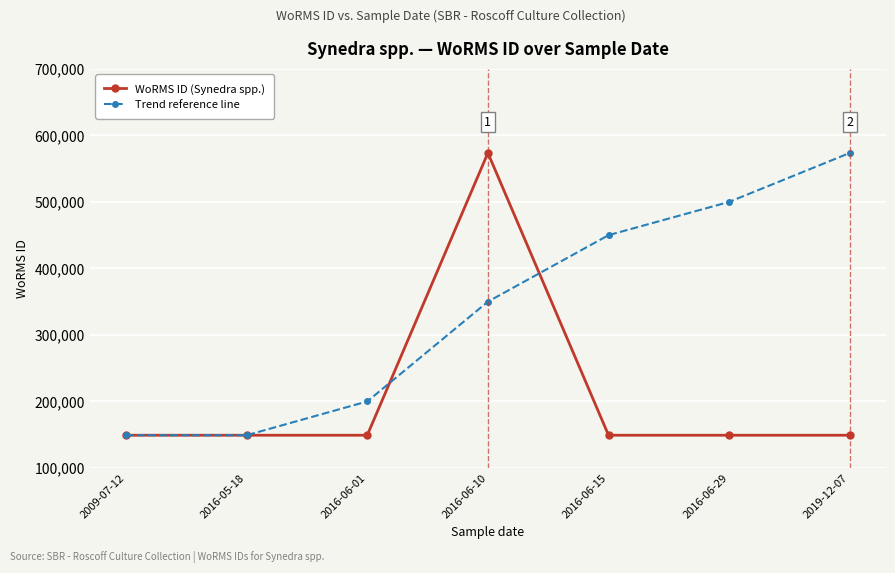

At how many categories does at least one series exceed 368274?

4